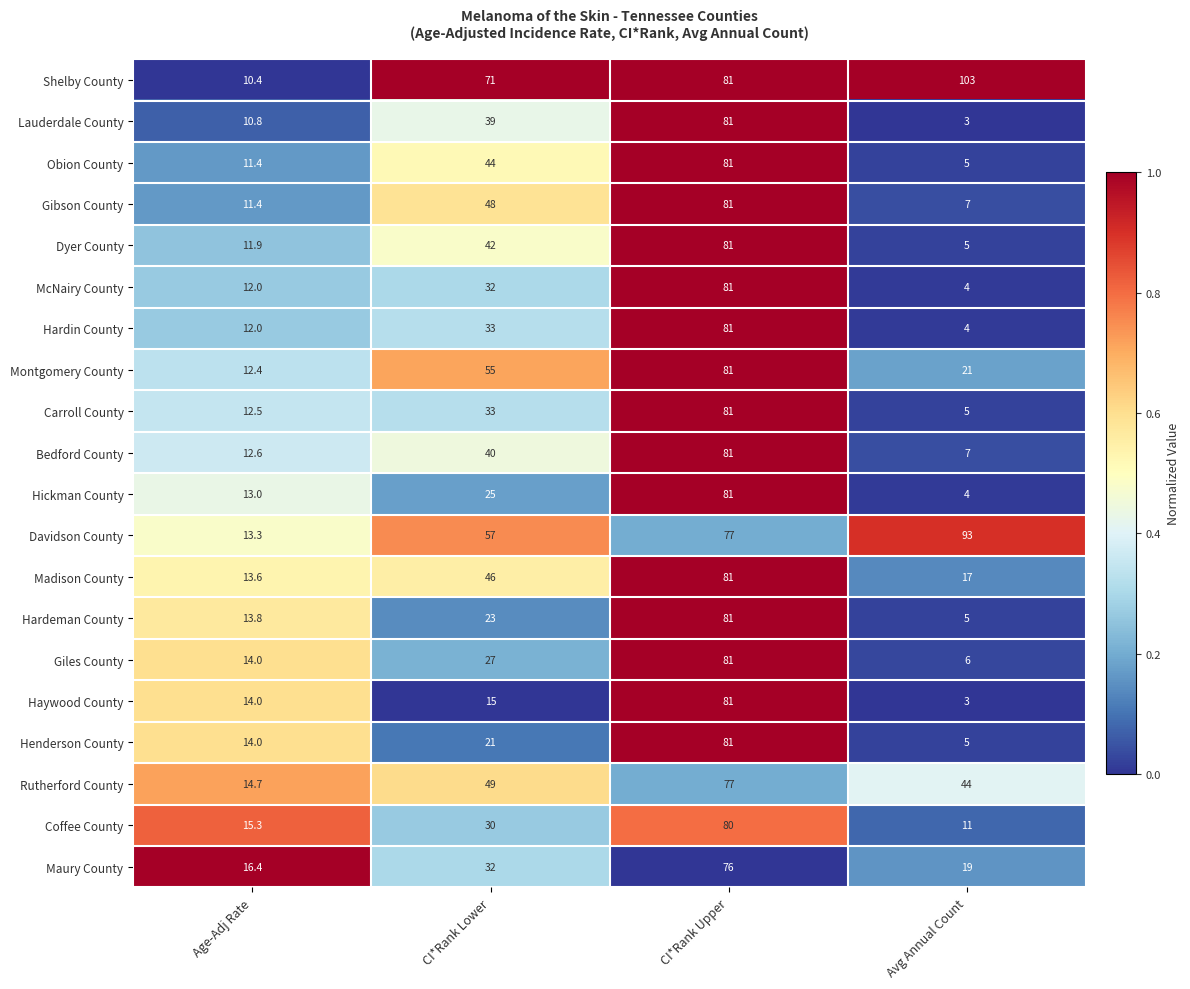

Between Age-Adj Rate and CI*Rank Lower, which series saw the biggest shift?

Shelby County